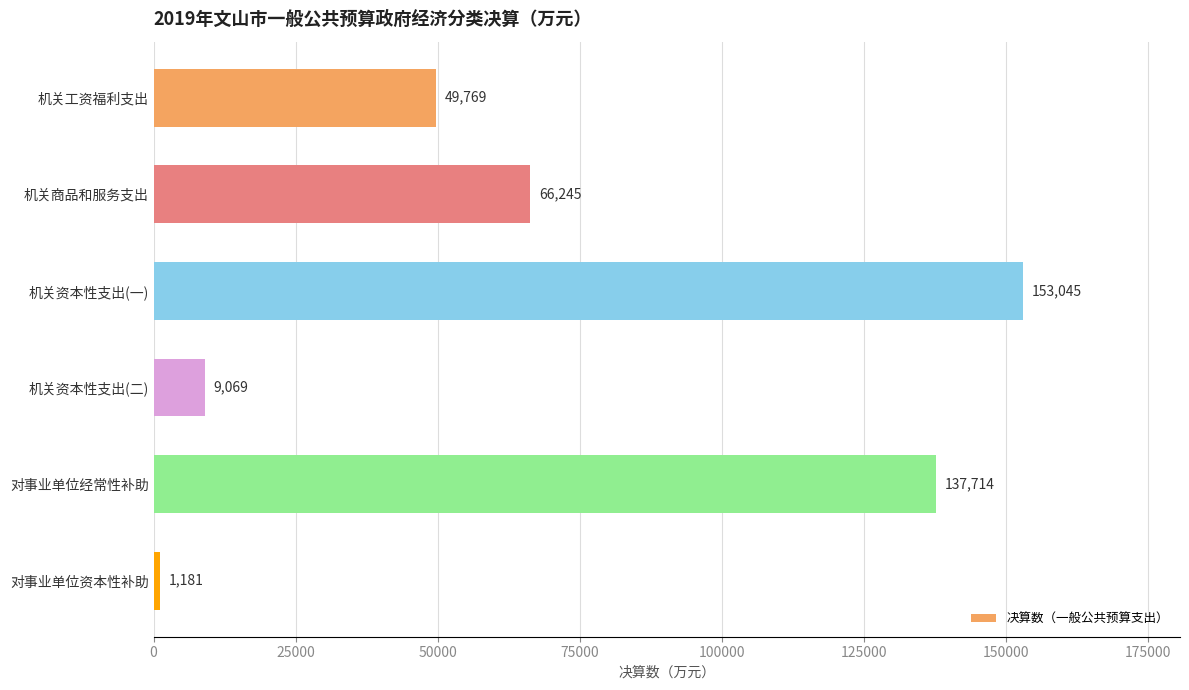

Reading top to bottom, transcribe all the data shown in this chart.

49769	66245	153045	9069	137714	1181